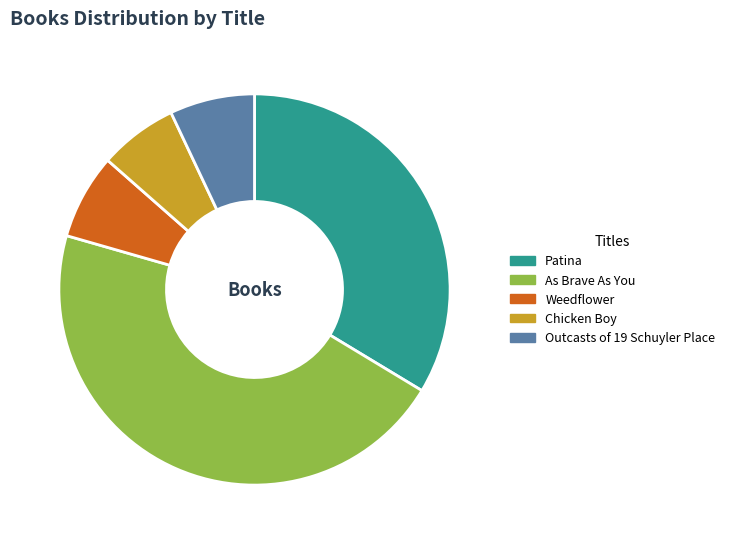

The Weedflower slice represents 7% of the pie. True or false?

True